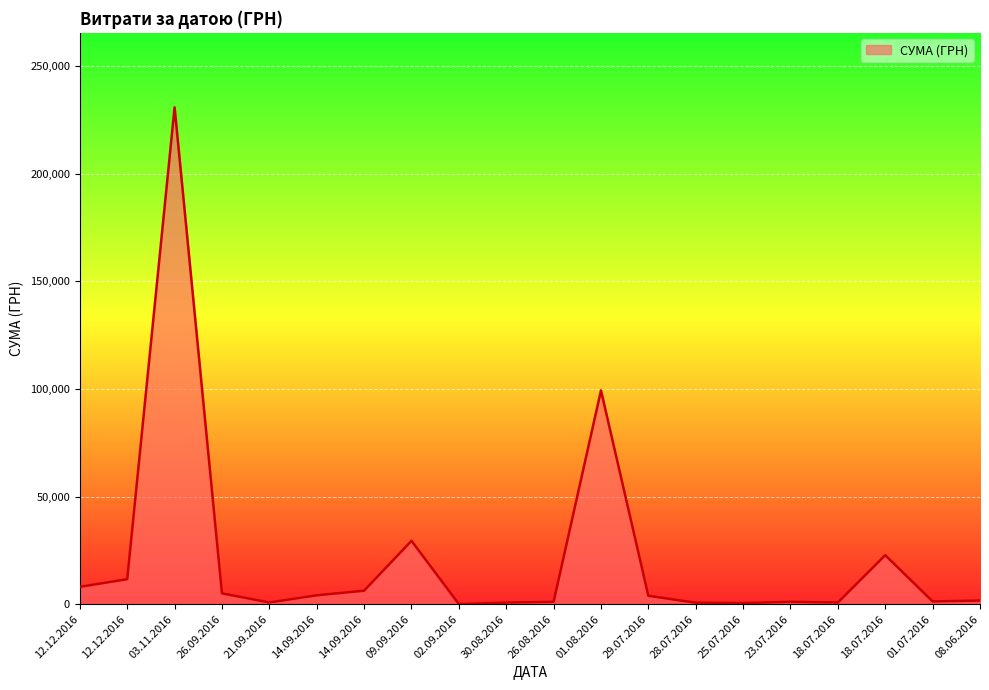

Reading left to right, extract all data points from this chart.

12.12.2016=8030.0	12.12.2016=11602.0	03.11.2016=230842.2	26.09.2016=5005.1	21.09.2016=782.0	14.09.2016=4097.3	14.09.2016=6244.4	09.09.2016=29427.2	02.09.2016=17.4	30.08.2016=710.8	26.08.2016=1068.8	01.08.2016=99317.7	29.07.2016=3878.2	28.07.2016=673.0	25.07.2016=470.0	23.07.2016=1080.7	18.07.2016=750.0	18.07.2016=22752.0	01.07.2016=1258.0	08.06.2016=1664.0